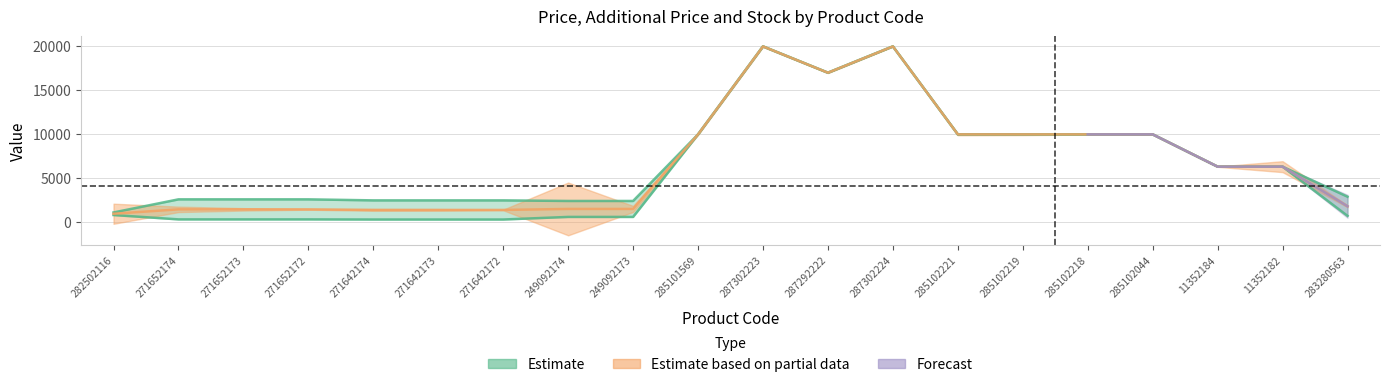

What is the difference between the maximum and minimum values in the Ціна series?

19653.9